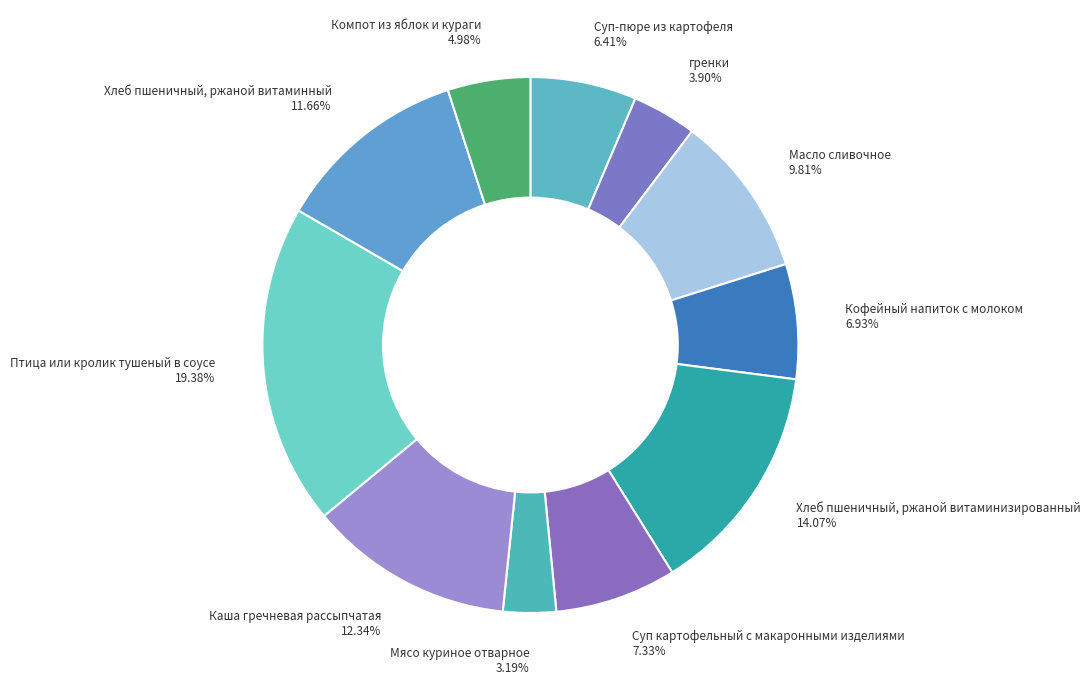

How many segments does this pie chart have?

11